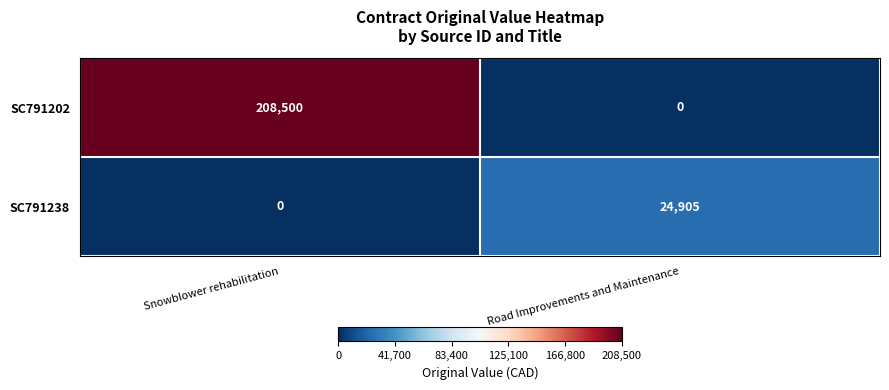

How many categories are shown in the chart?

2